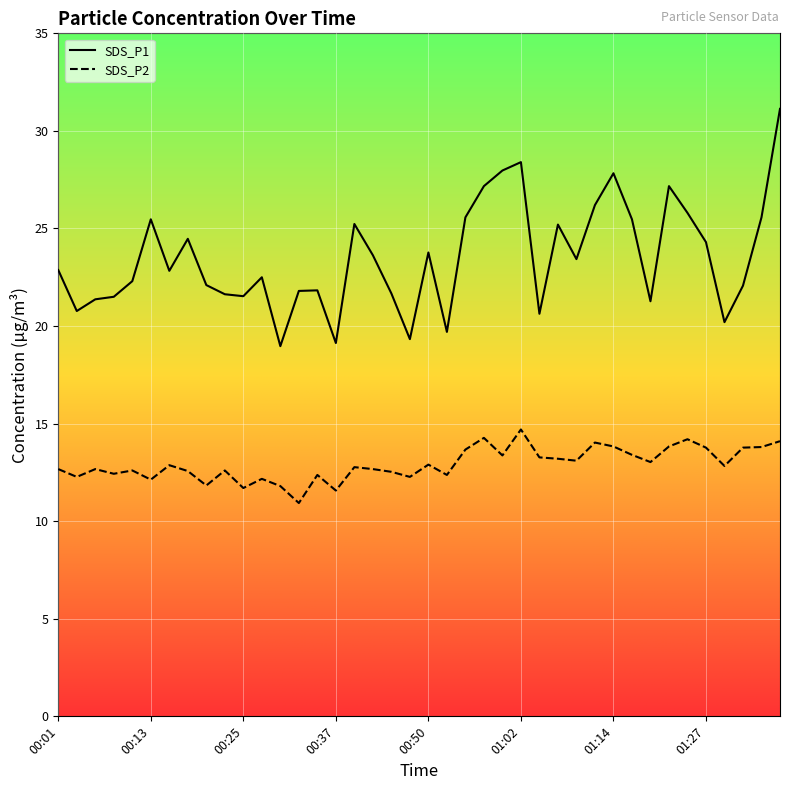

Which has a higher value, 01:20 or 00:06?

00:06